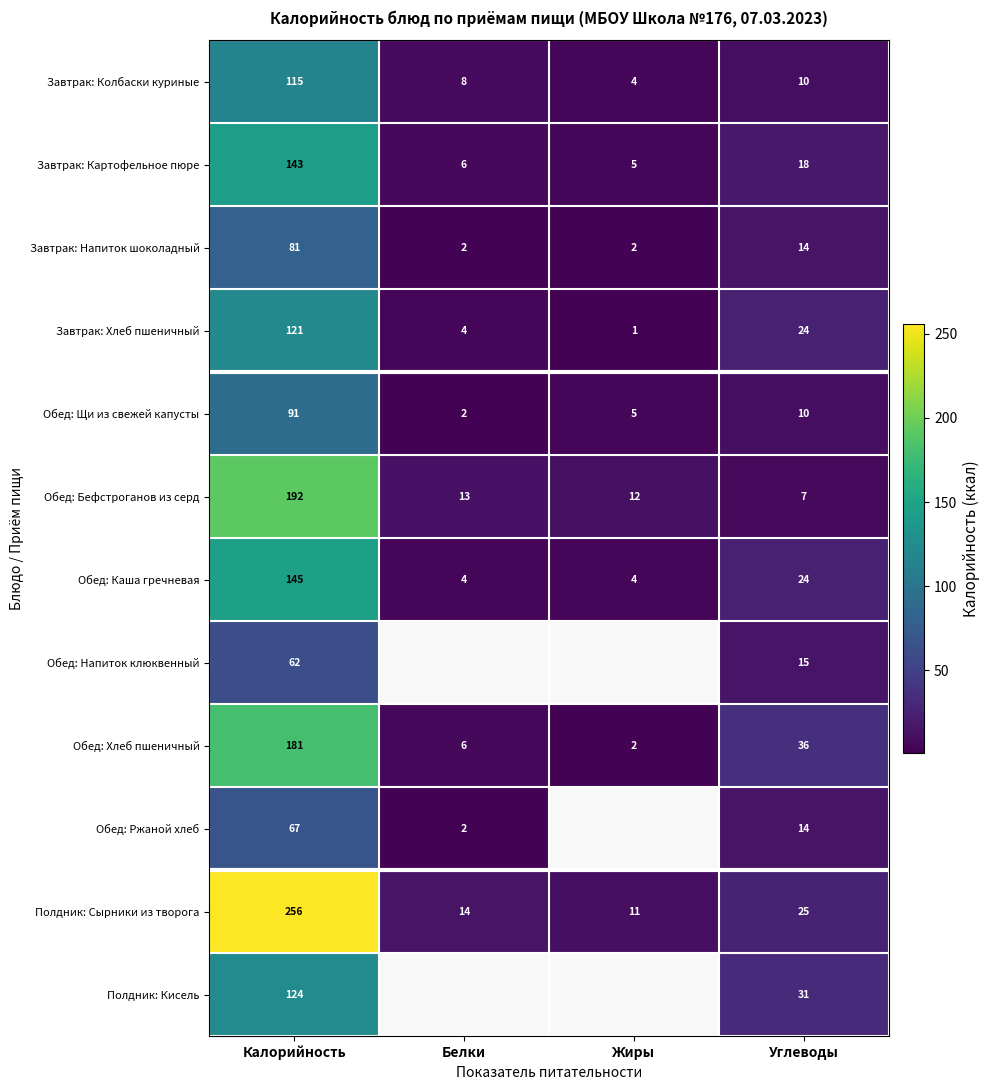

What is the difference between the highest and lowest values at Углеводы?

29